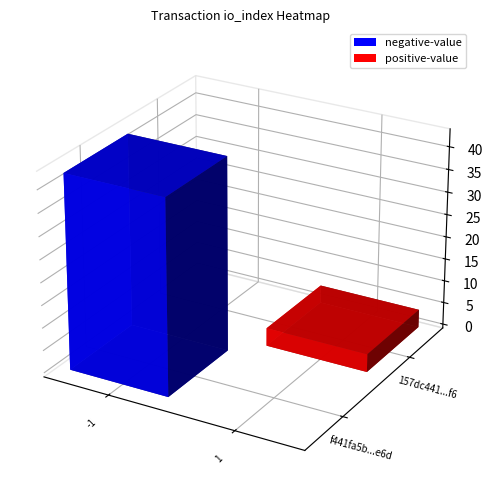

Reading left to right, what are all the values shown in this chart?

f441fa5b54aa20fce148a673ba5bc6426f59e6d: direction=-1	io_index=43
157dc441be6e8e5d2c2930d898a0ae67bcf7df6: direction=1	io_index=4